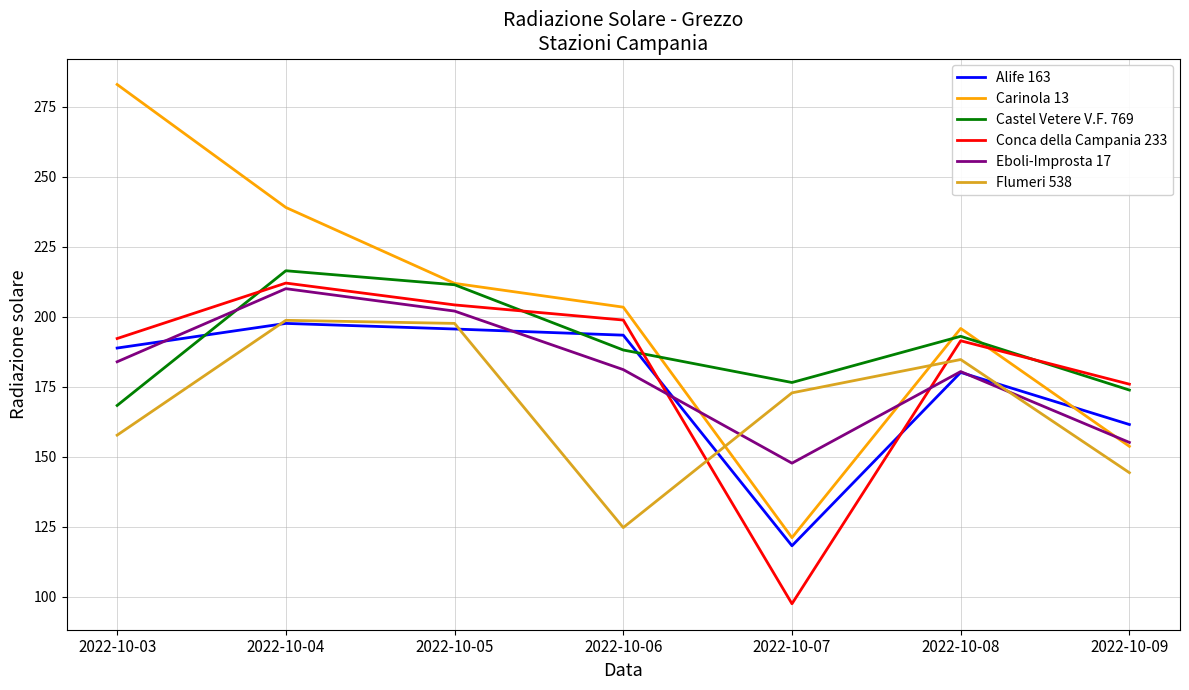

The Eboli-Improsta 17 series shows 84.3 at 2022-10-06. True or false?

False